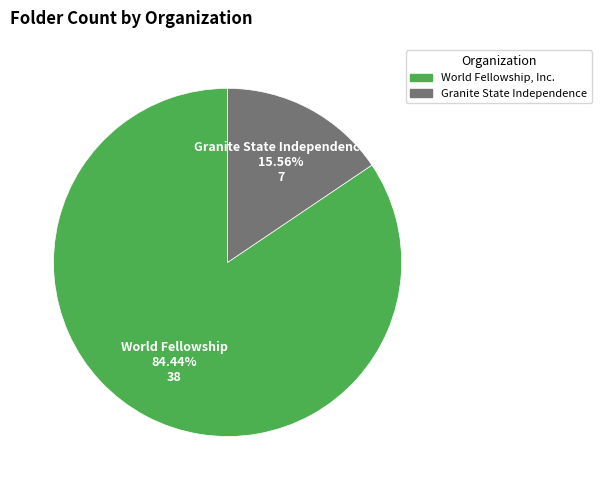

Is there any slice that represents more than half of the pie?

Yes